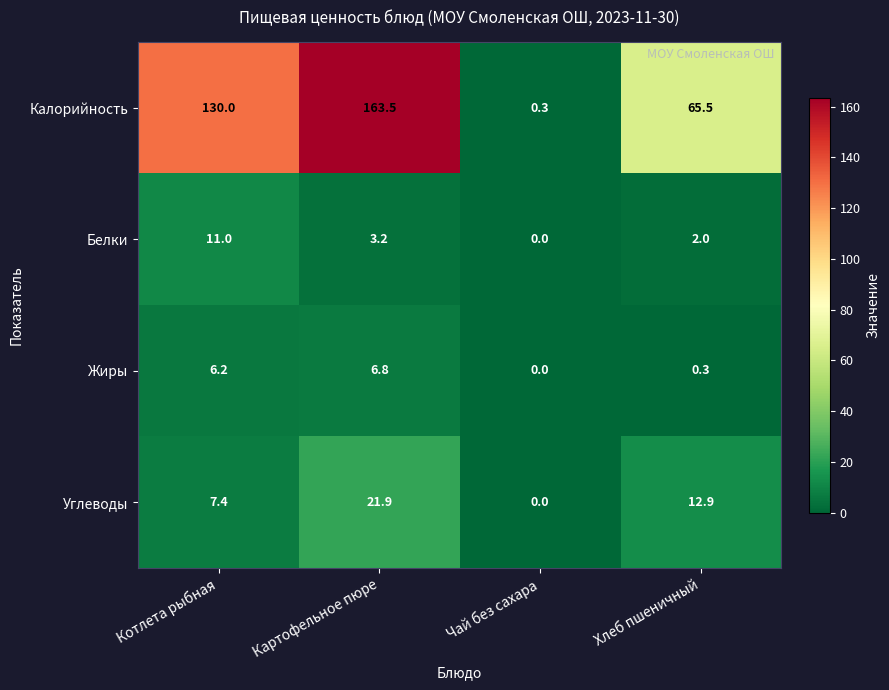

Reading left to right, list all the values displayed in this chart.

Калорийность: 130.0	163.5	0.3	65.5
Белки: 11.0	3.2	0.0	2.0
Жиры: 6.2	6.8	0.0	0.3
Углеводы: 7.4	21.9	0.0	12.9